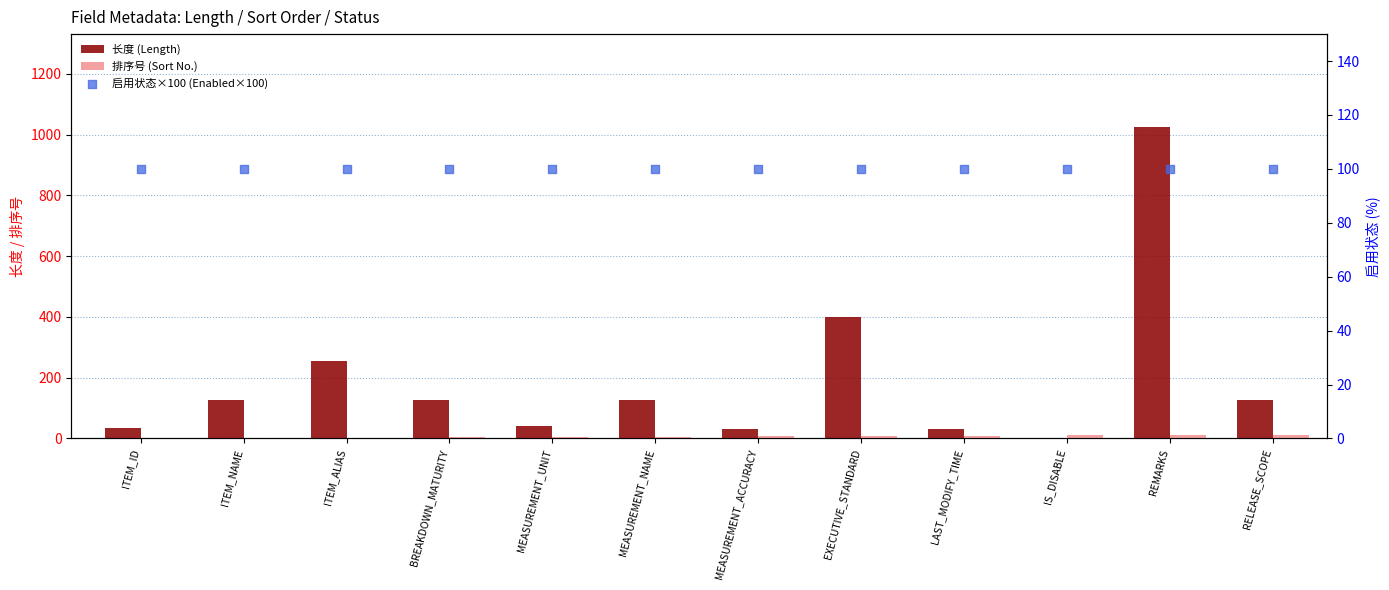

What are all the series names shown in the legend?

长度 (Length), 排序号 (Sort No.), 启用状态×100 (Enabled×100)